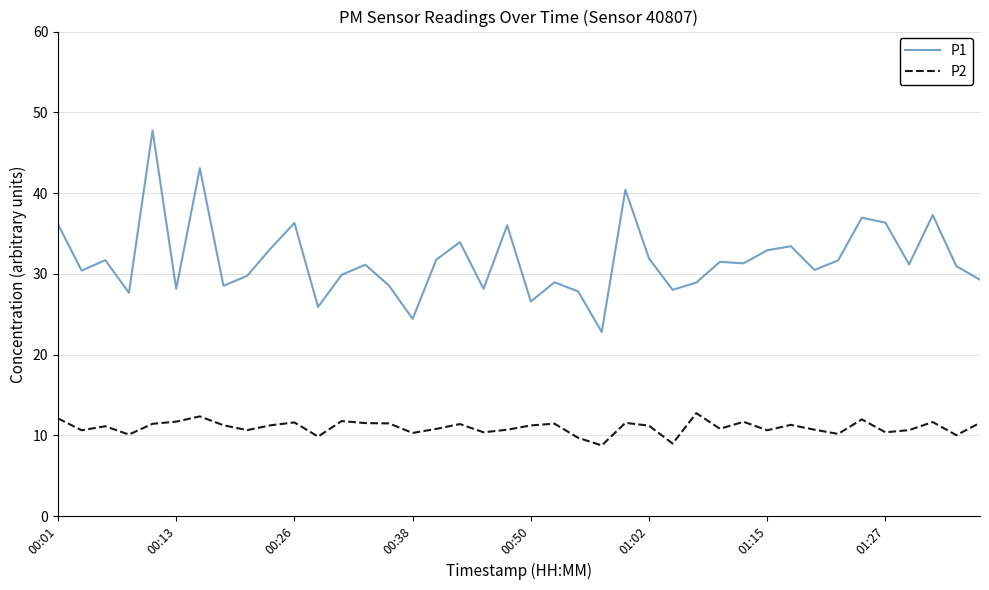

True or false: P1 and P2 cross at least once.

False